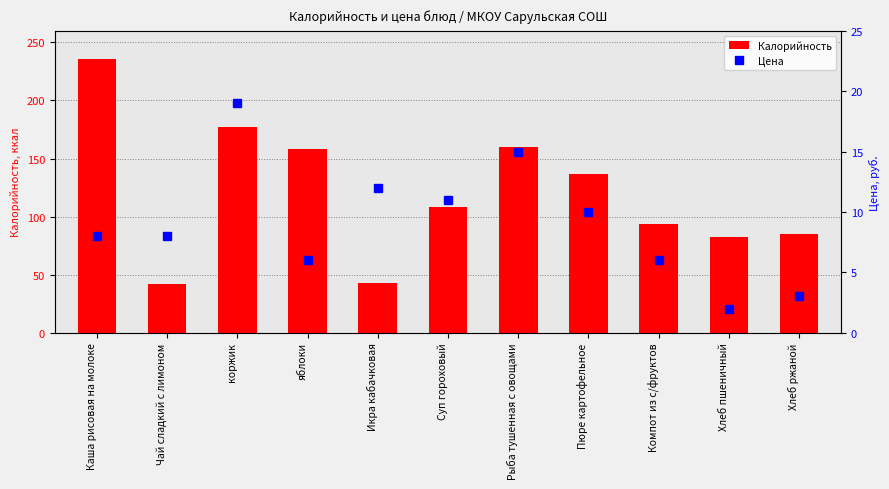

Is the value of Цена at Пюре картофельное greater than the value of Калорийность at Хлеб пшеничный?

No